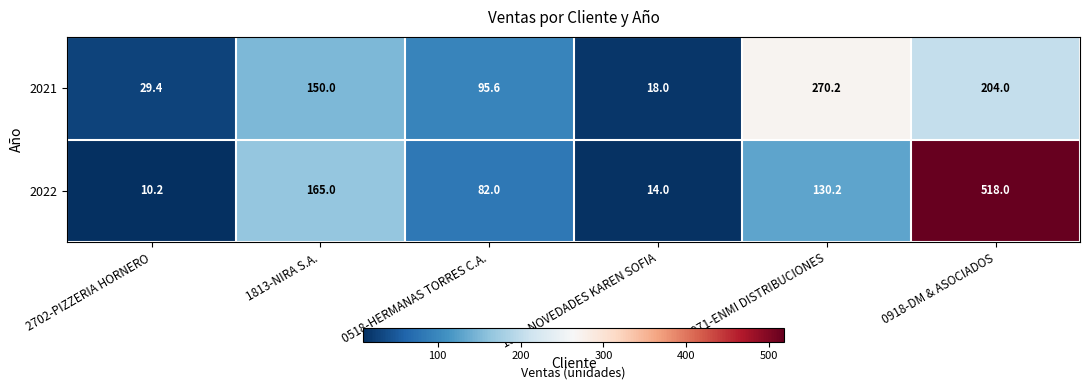

How many data points in 2022 are above 130?

3